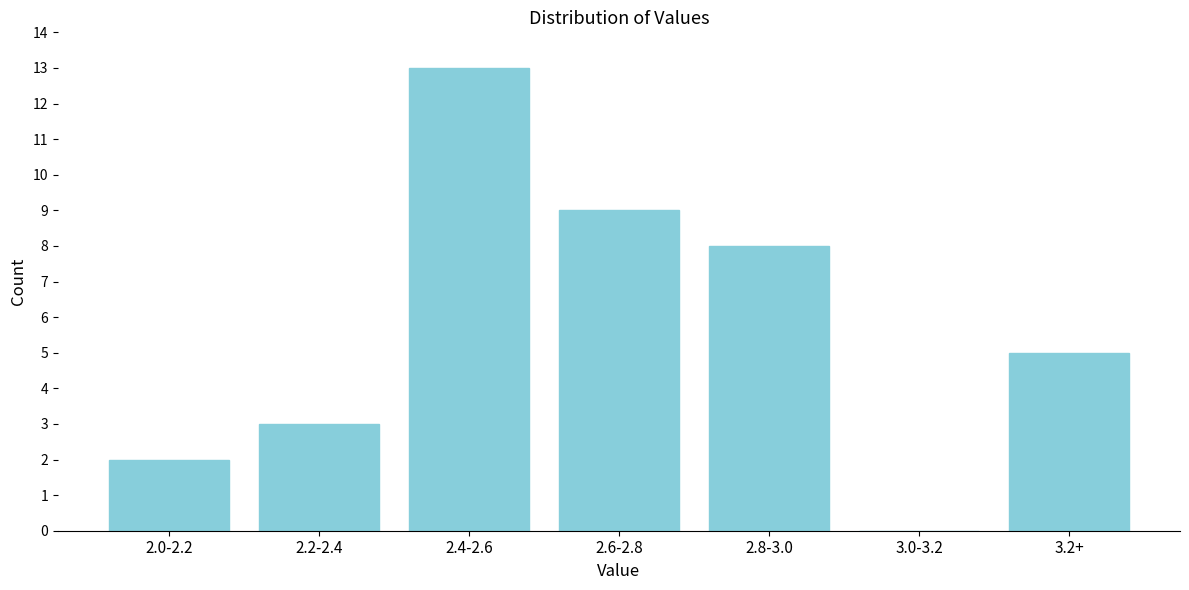

Where is the data nearest to the value 6?

3.2+